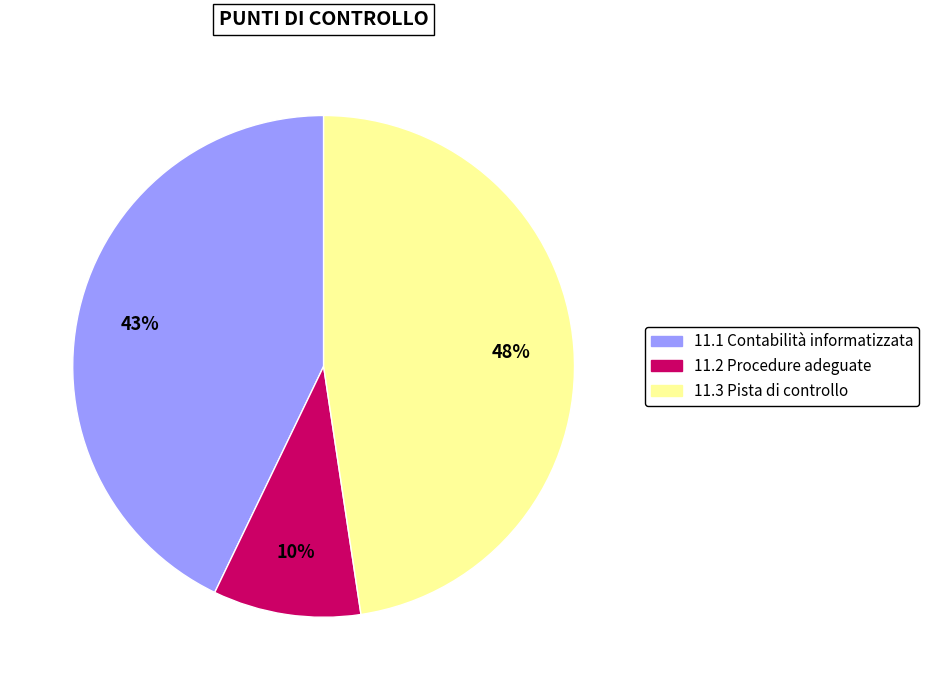

To the nearest percent, what is the average slice percentage?

33%